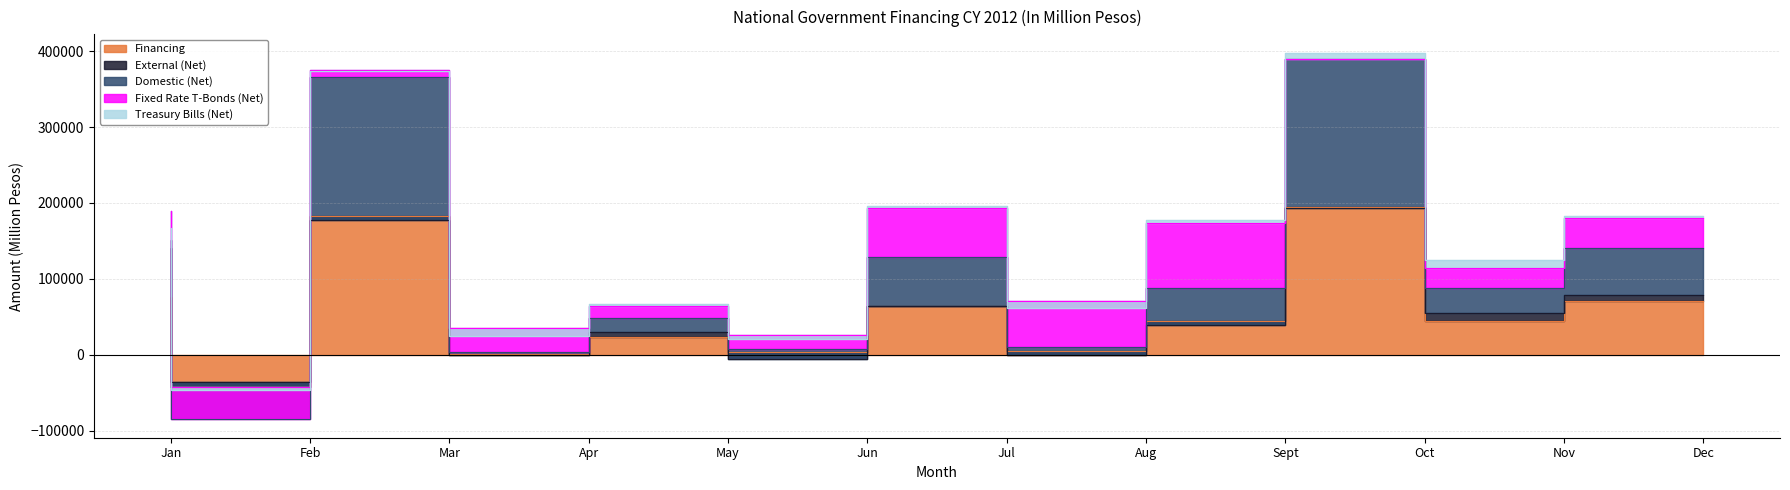

At which category is the sum across all series the highest?

Oct